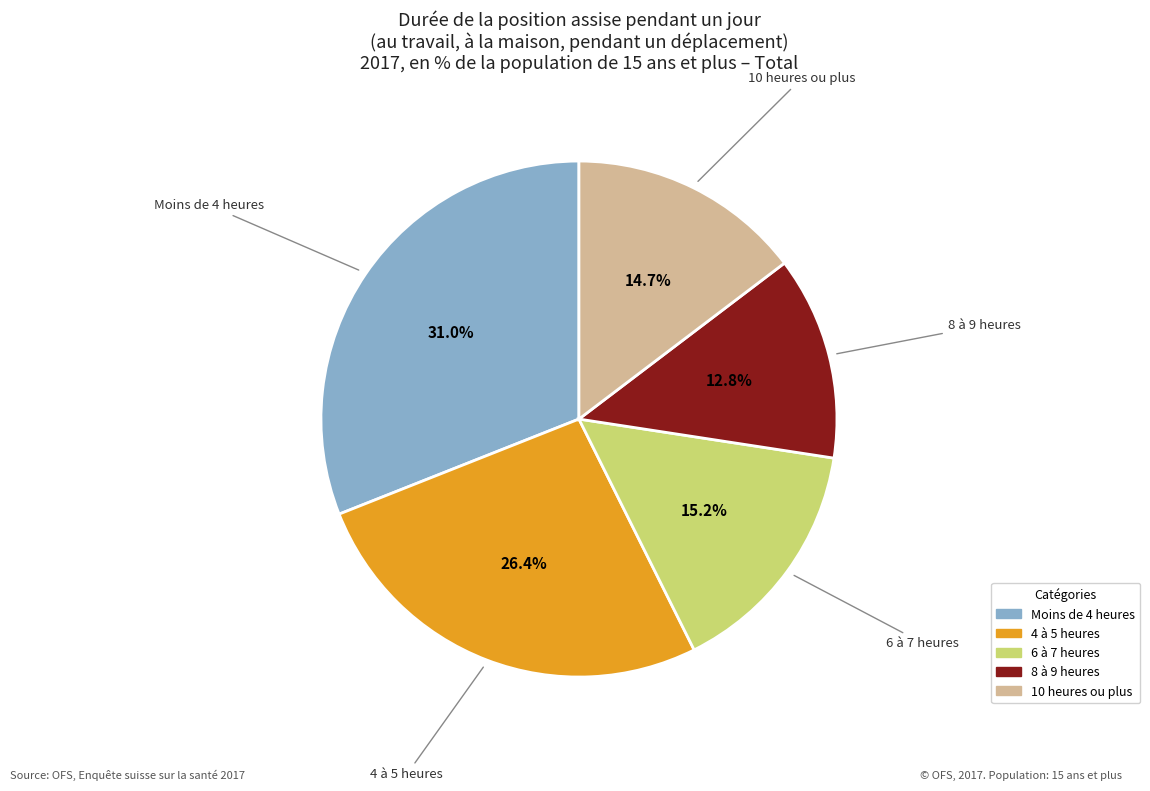

Which has a higher value, 10 heures ou plus or 6 à 7 heures?

6 à 7 heures